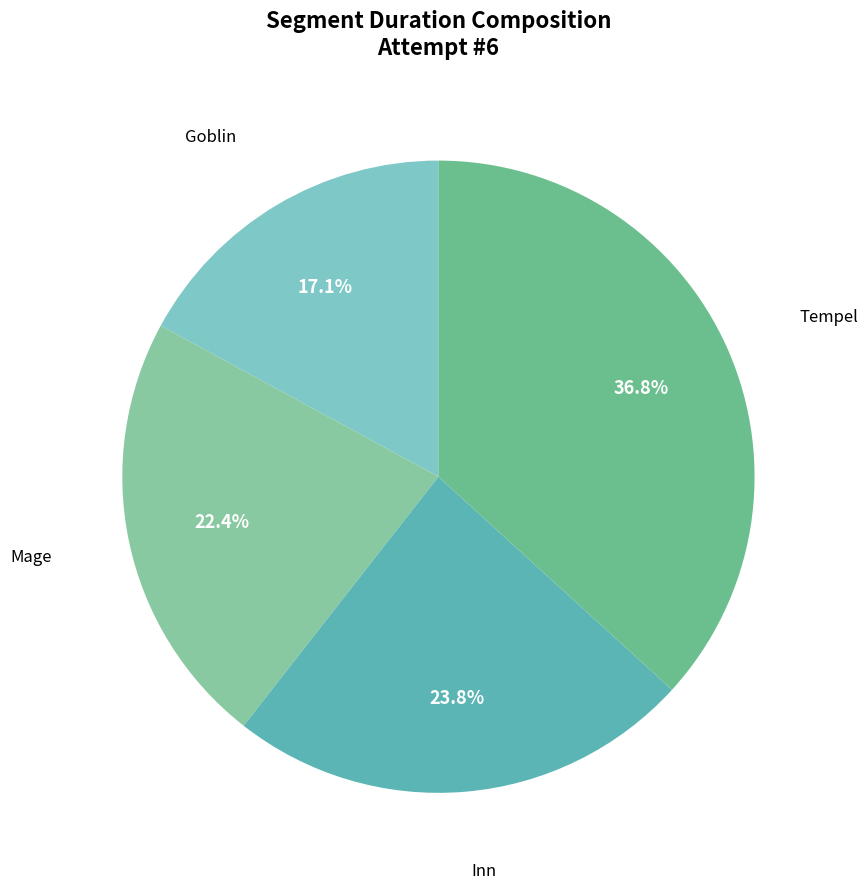

How many segments does this pie chart have?

4